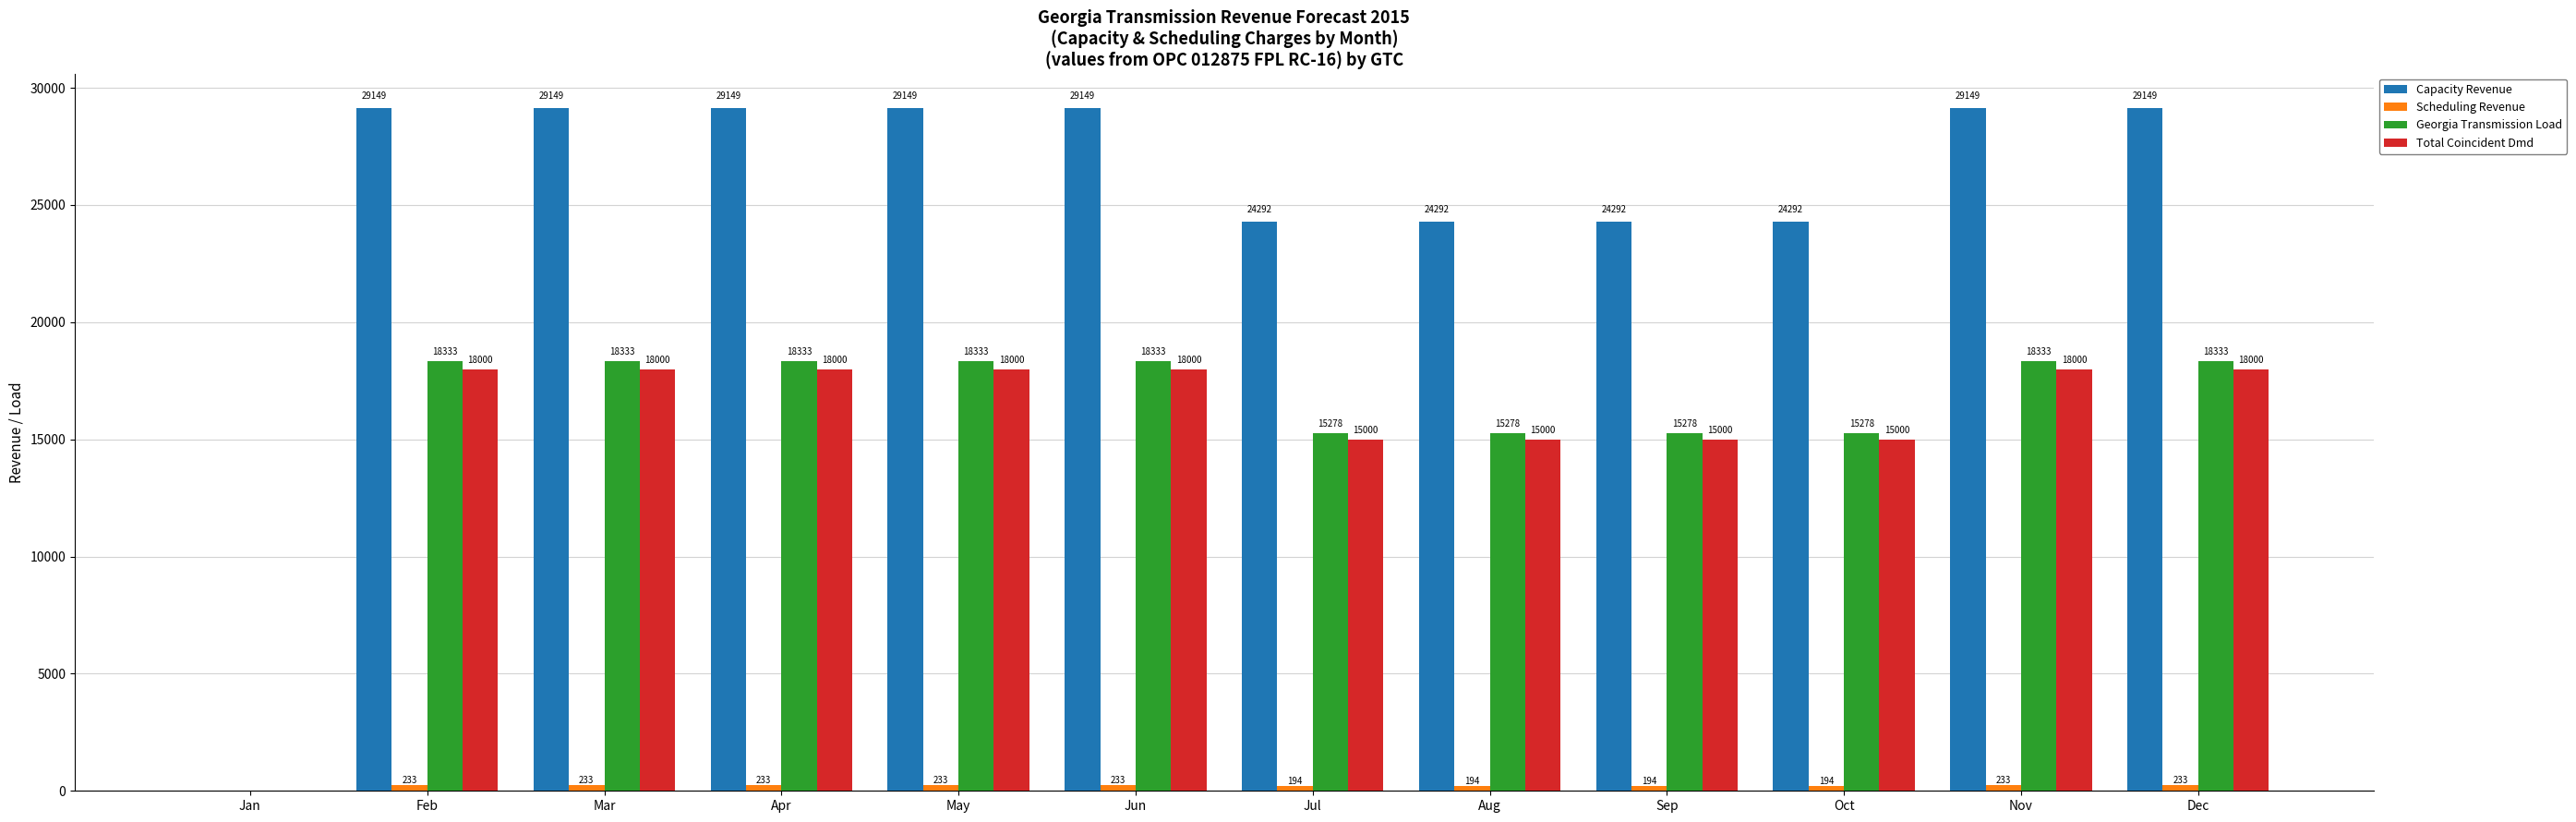

Is the value of Total Coincident Dmd at Aug greater than the value of Georgia Transmission Load at Mar?

No